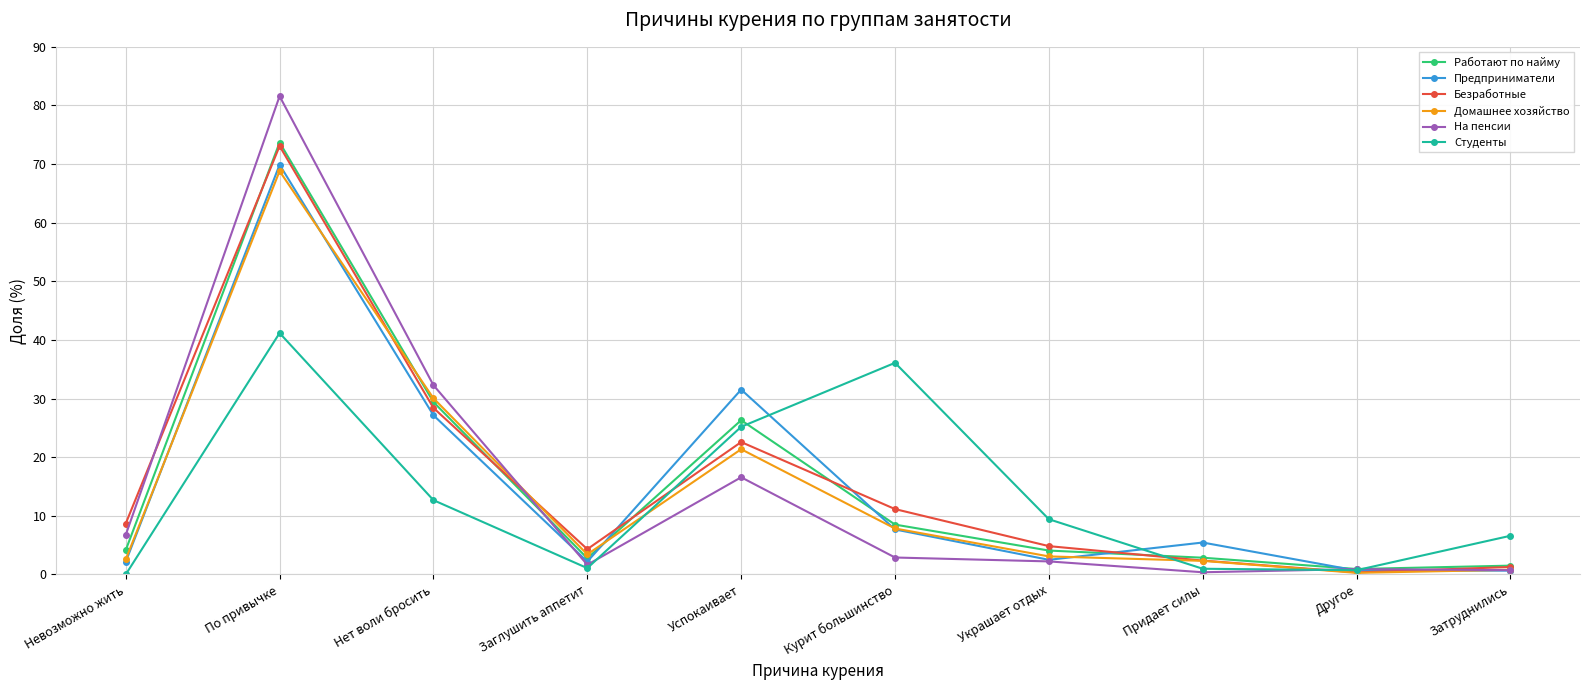

Which category has the highest value in the Работают по найму series?

По привычке